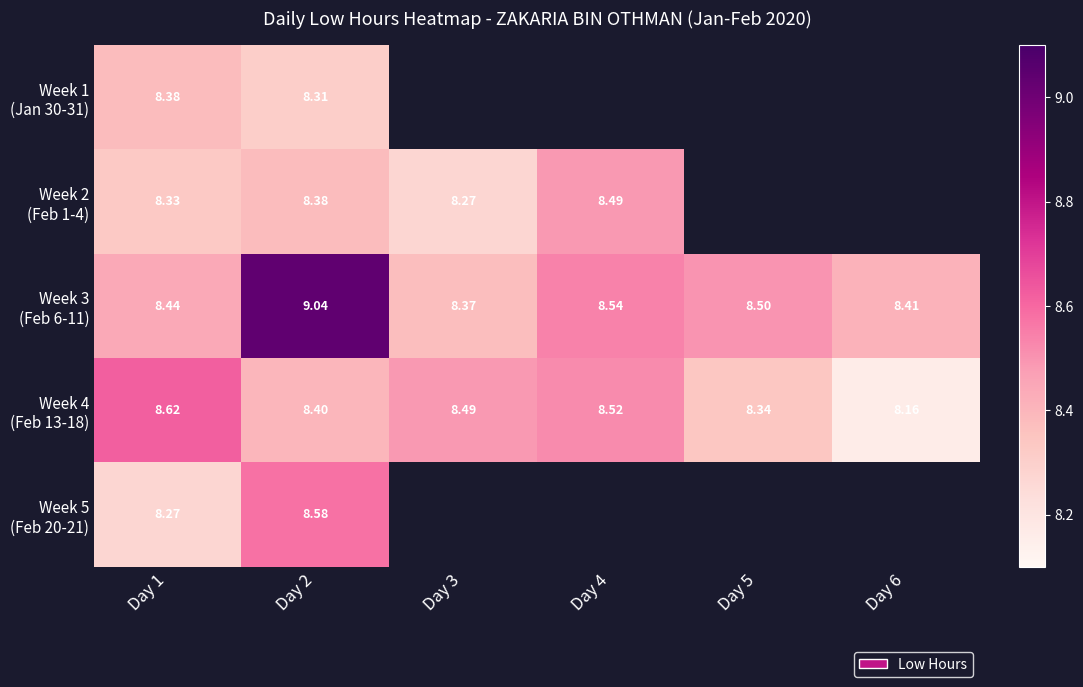

What is the sum of the Week 3 (Feb 6-11) values at Day 3 and Day 6?

16.8